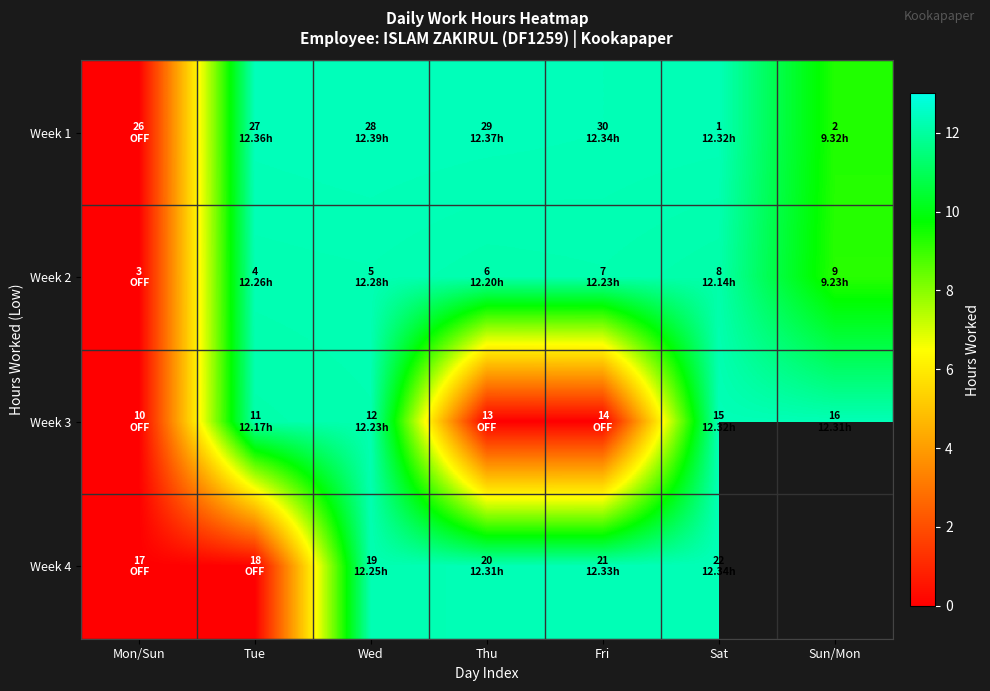

How many values in the Week 3 series exceed 12?

4